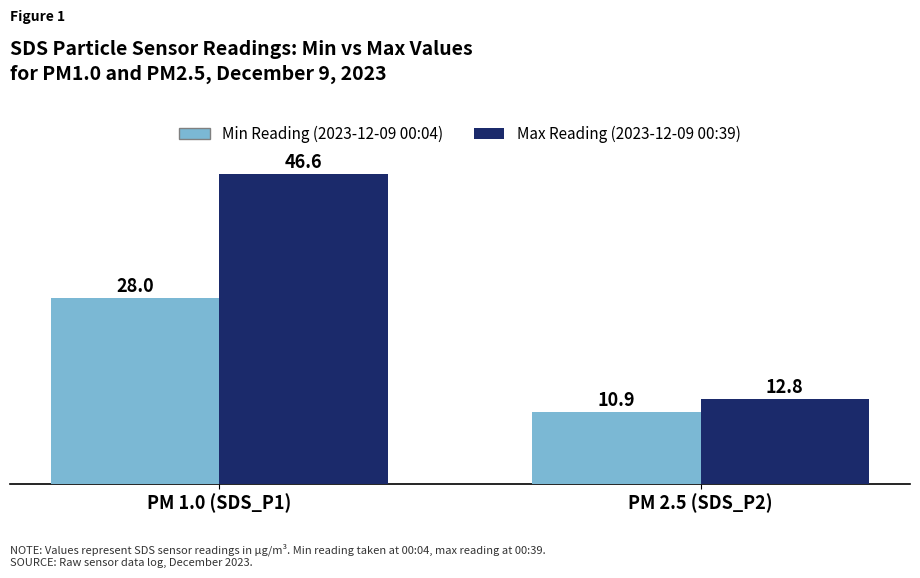

At which category is the sum across all series the highest?

PM 1.0 (SDS_P1)